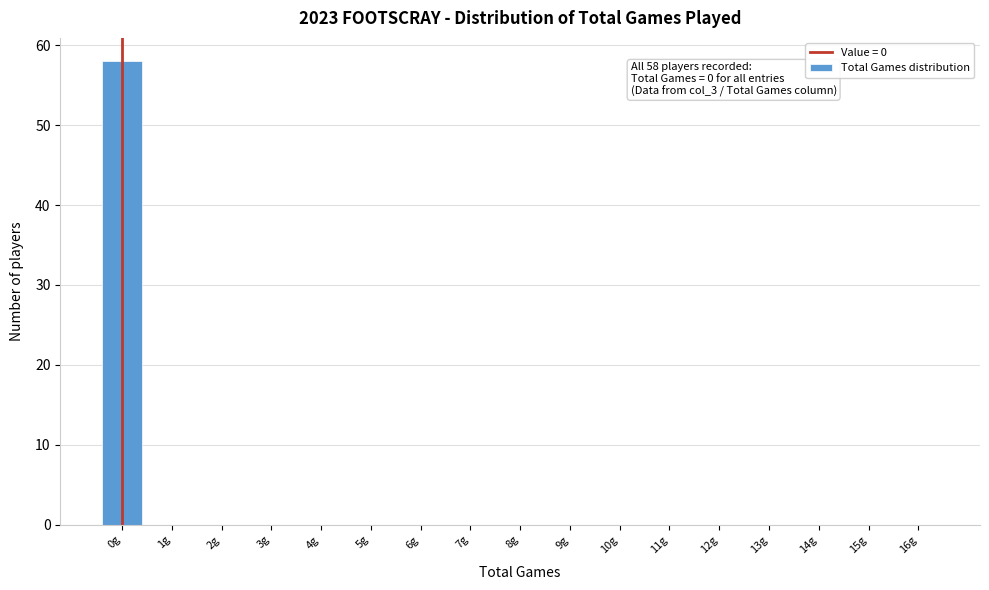

Reading left to right, what are all the values shown in this chart?

0g=58	1g=0	2g=0	3g=0	4g=0	5g=0	6g=0	7g=0	8g=0	9g=0	10g=0	11g=0	12g=0	13g=0	14g=0	15g=0	16g=0